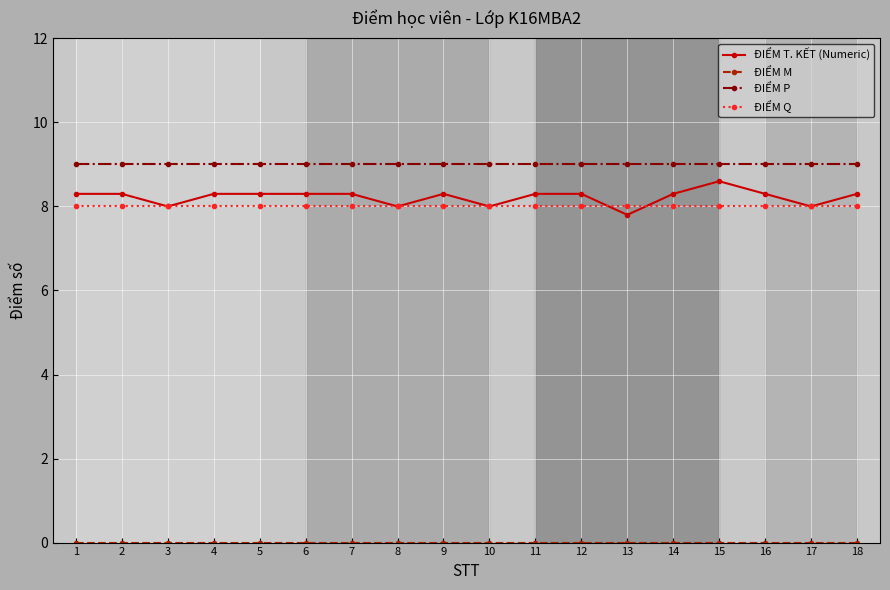

How many categories are shown in the chart?

18